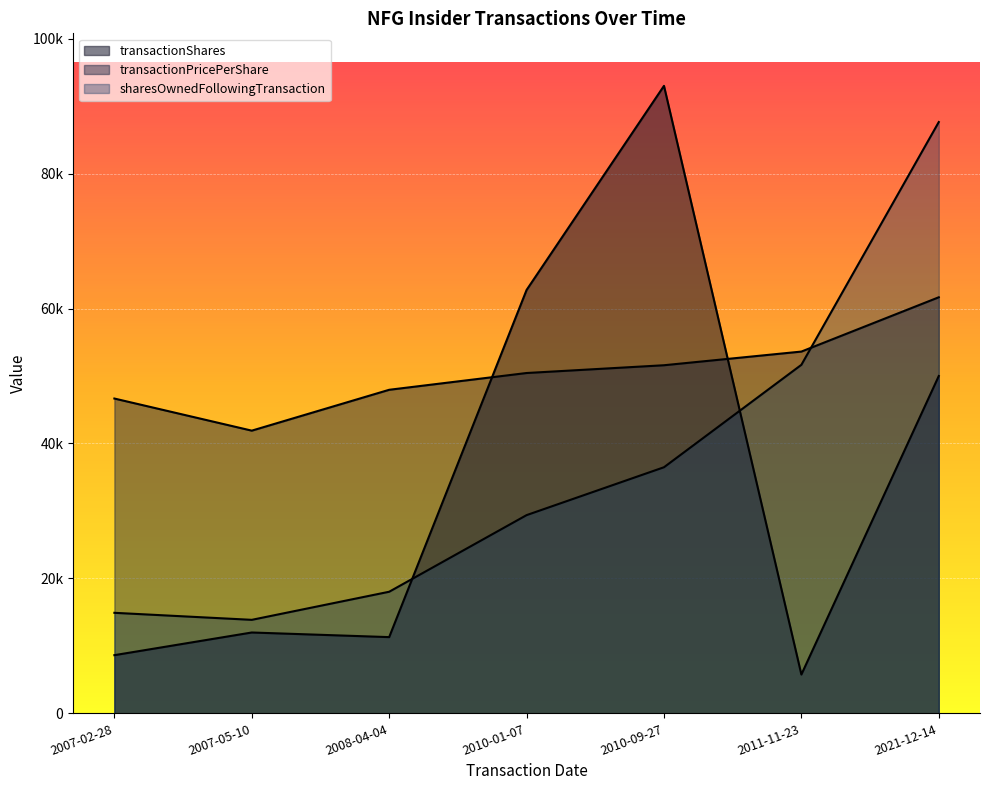

At which category is the sum across all series the highest?

2021-12-14